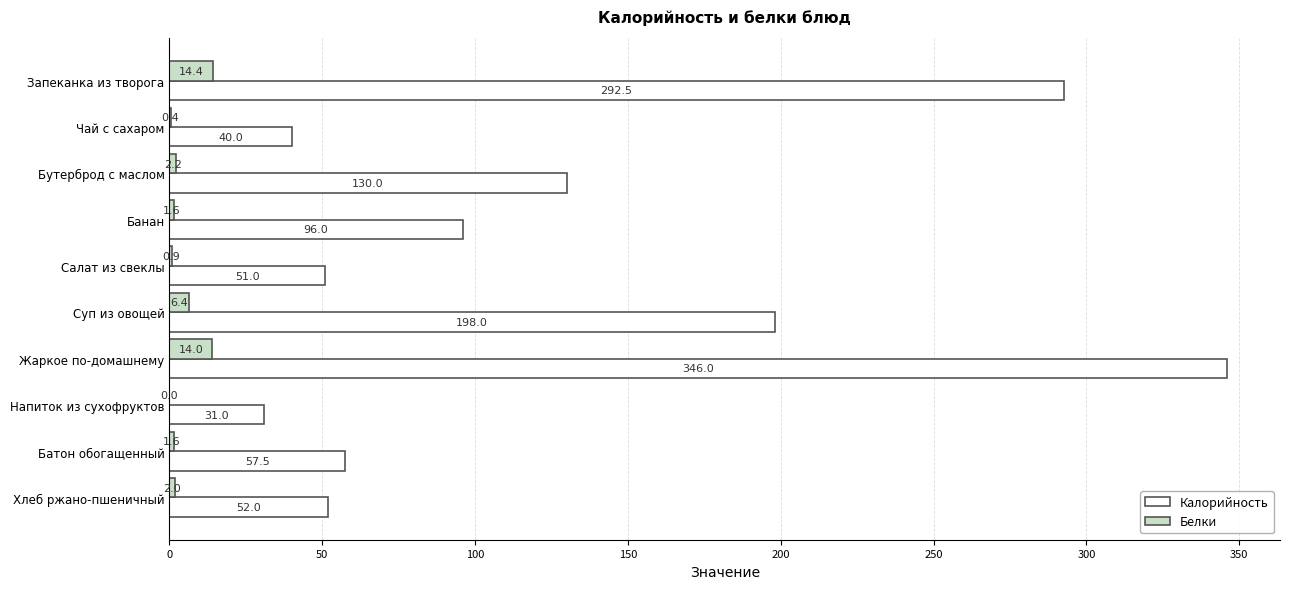

What is the average value of the Калорийность series?

129.4